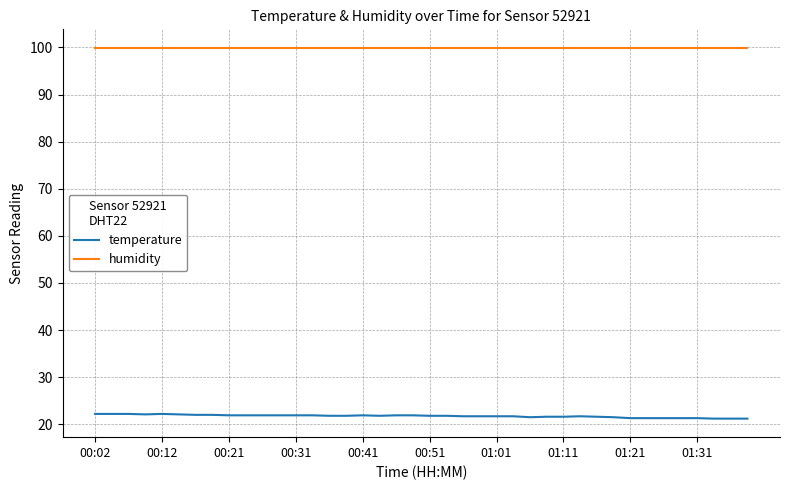

List the series in order of their peak value, highest first.

humidity, temperature